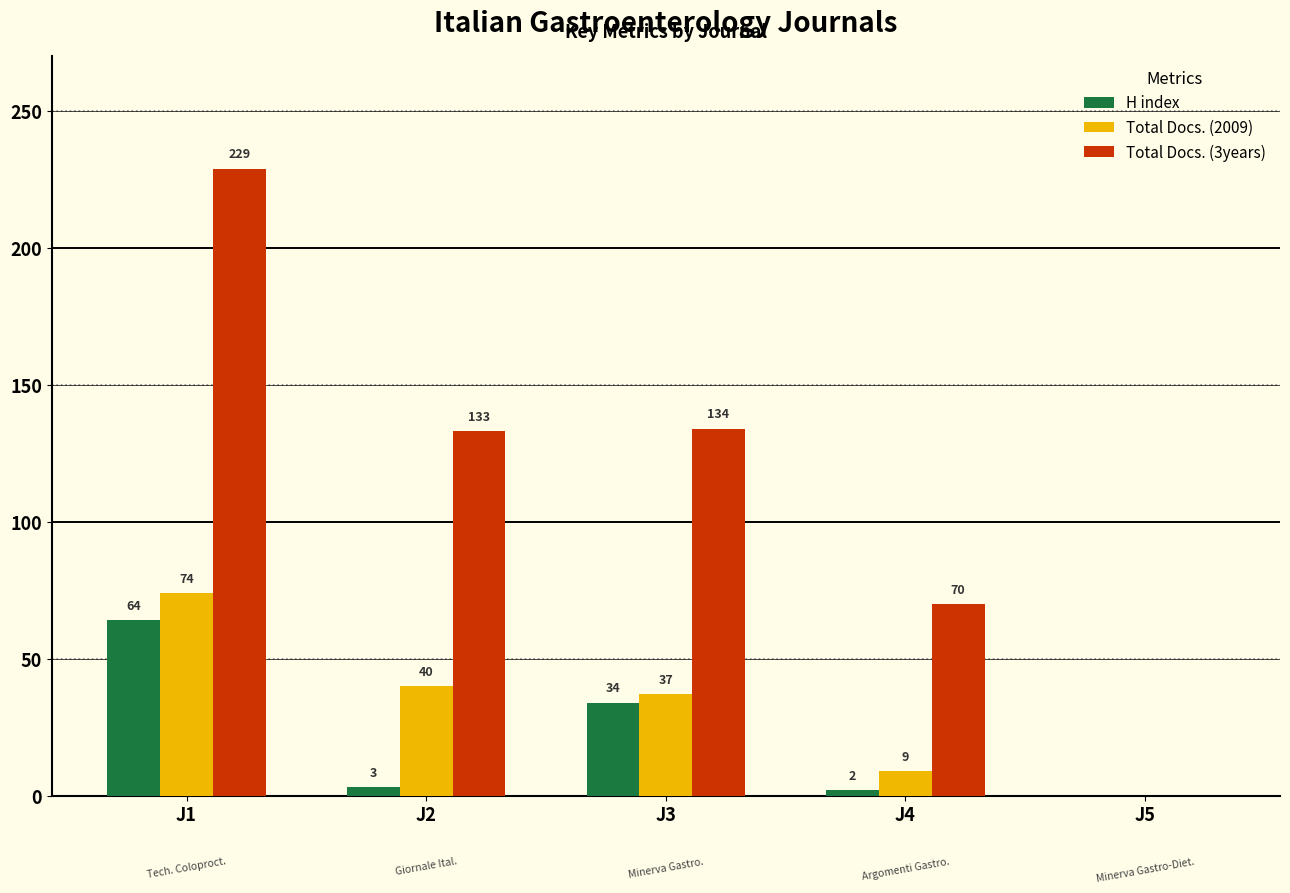

Count the number of categories in the chart.

5